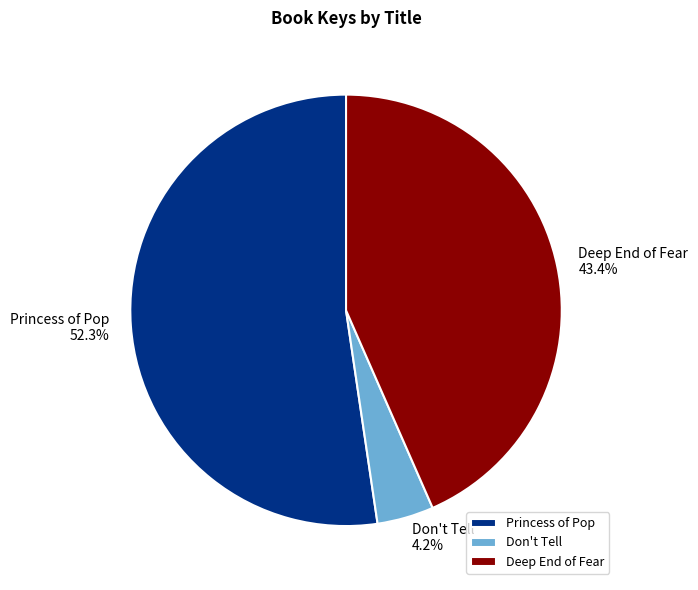

To the nearest percent, what is the difference between the Don't Tell and Deep End of Fear slice percentages?

39%